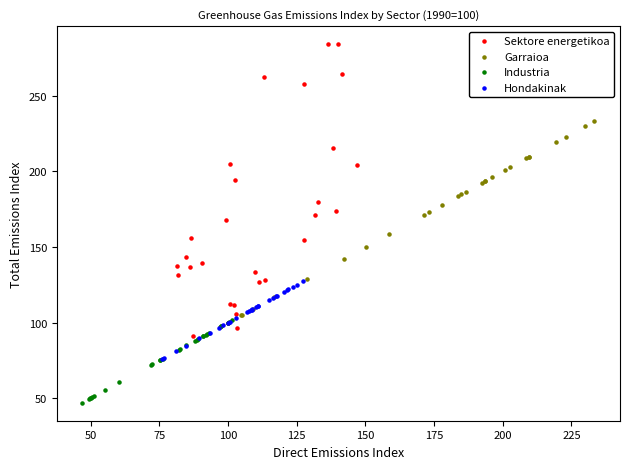

Which series has the widest spread of Y values?

Sektore energetikoa